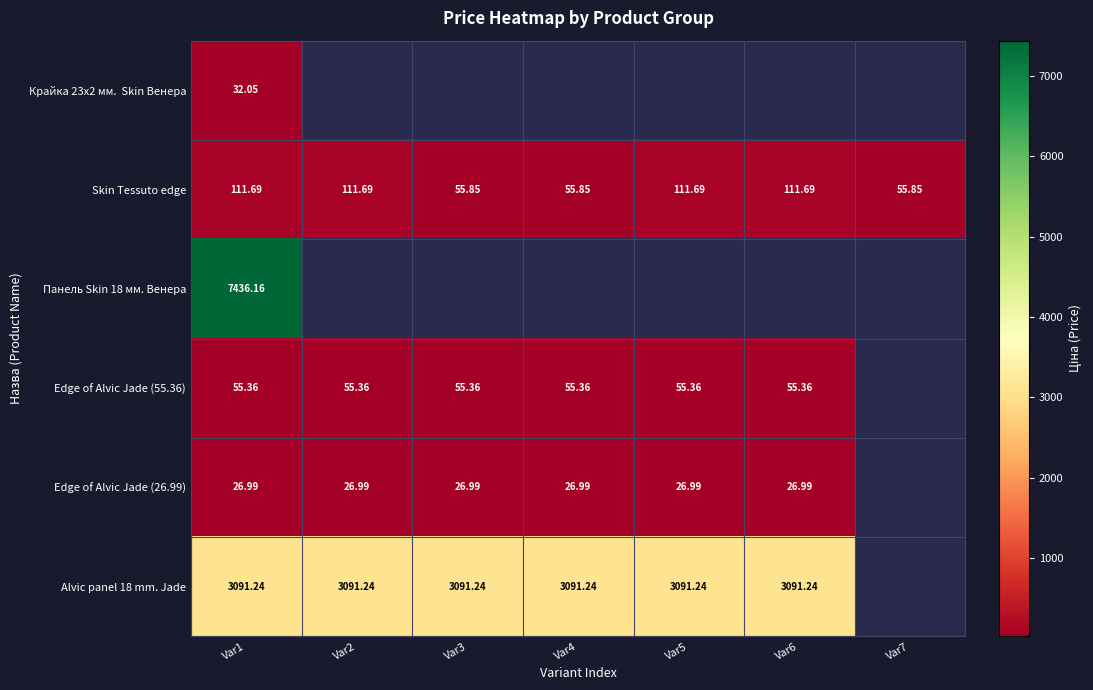

How many values in Панель Skin 18 мм. Венера are above zero?

1